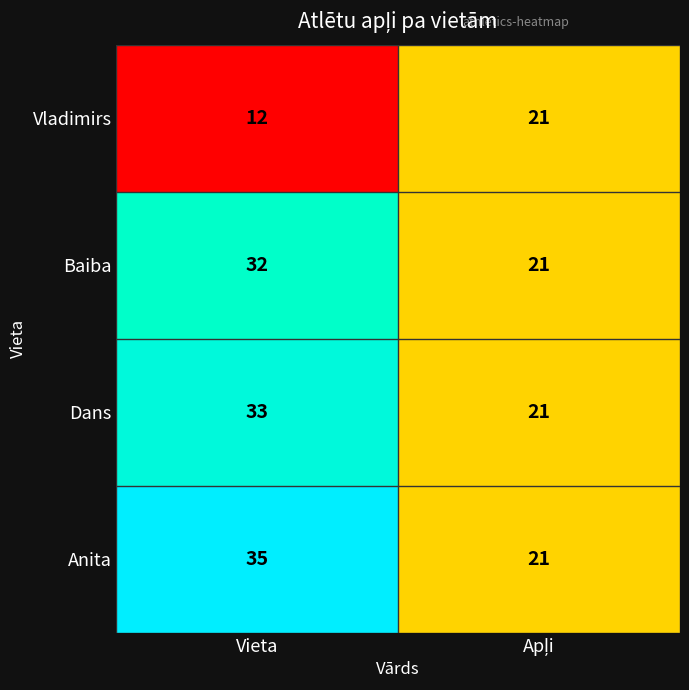

Rank the series by their maximum value, from highest to lowest.

Anita, Dans, Baiba, Vladimirs